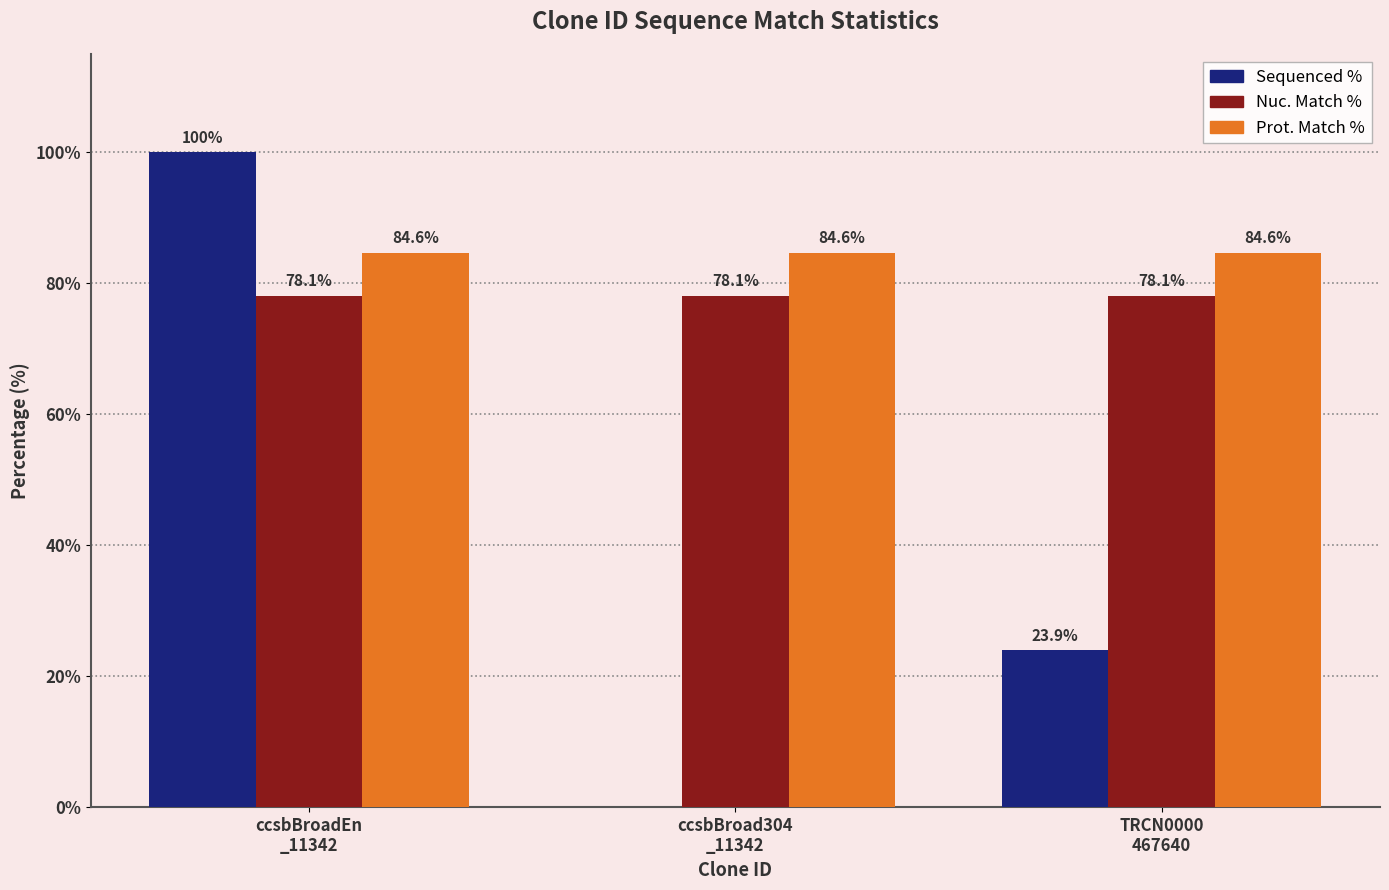

How many data points in Sequenced % are above 23?

2